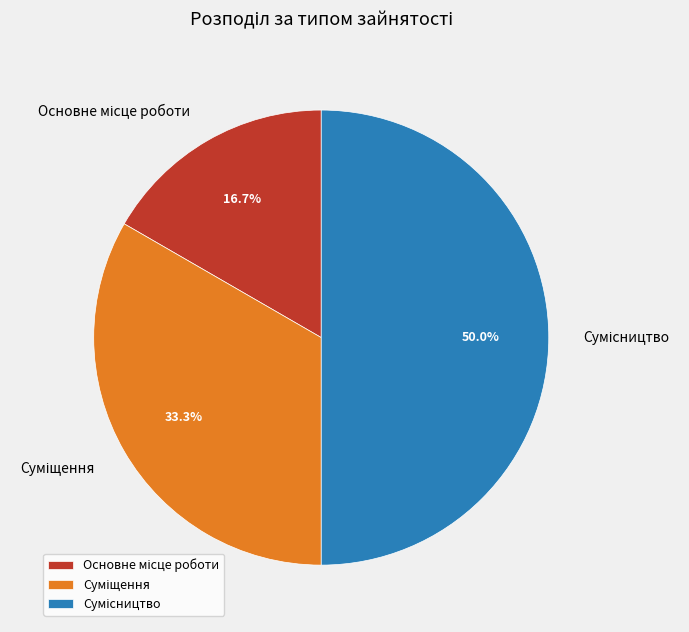

What percentage is NOT represented by Основне місце роботи?

83.3%